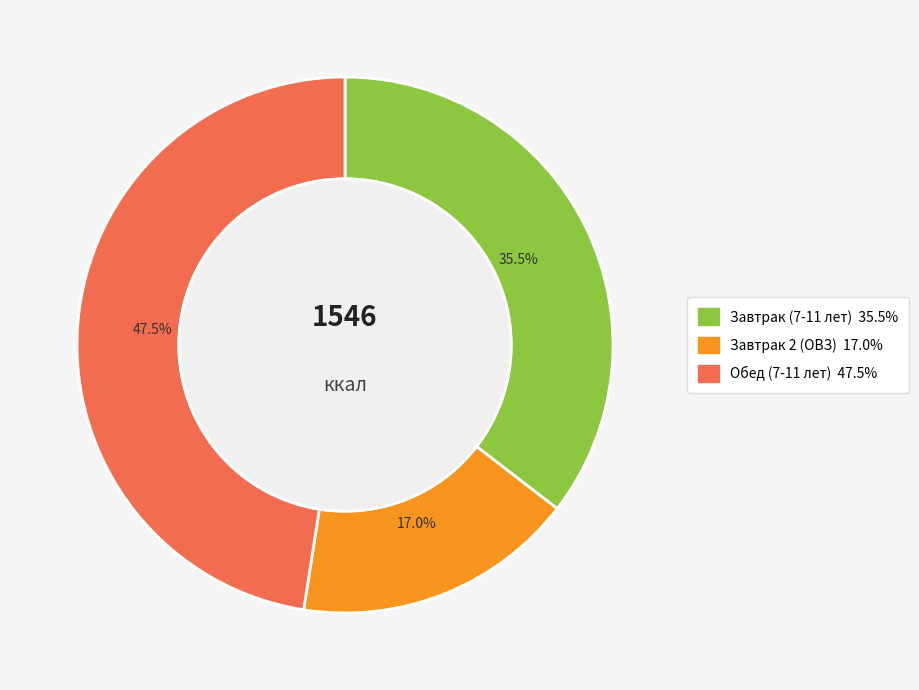

What percentage is NOT represented by Обед (7-11 лет)?

52.5%